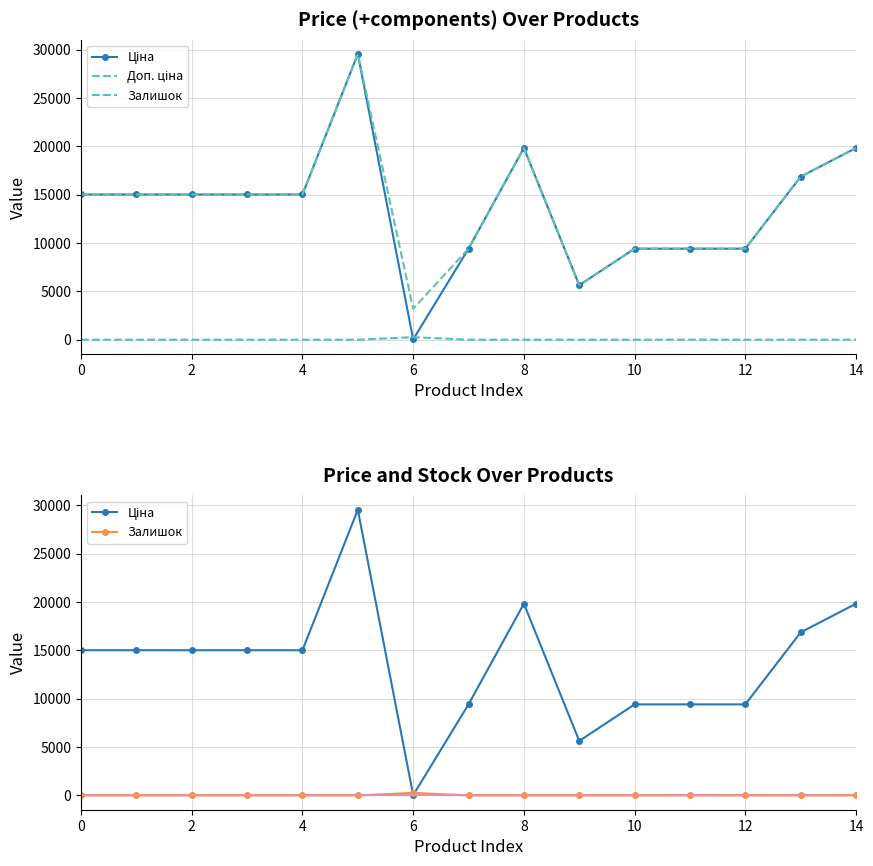

How many data points in Залишок are above 0?

7